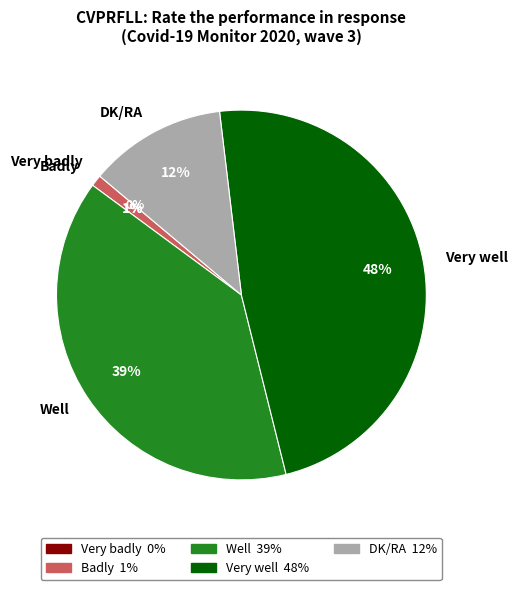

How many slices are in this pie chart?

5